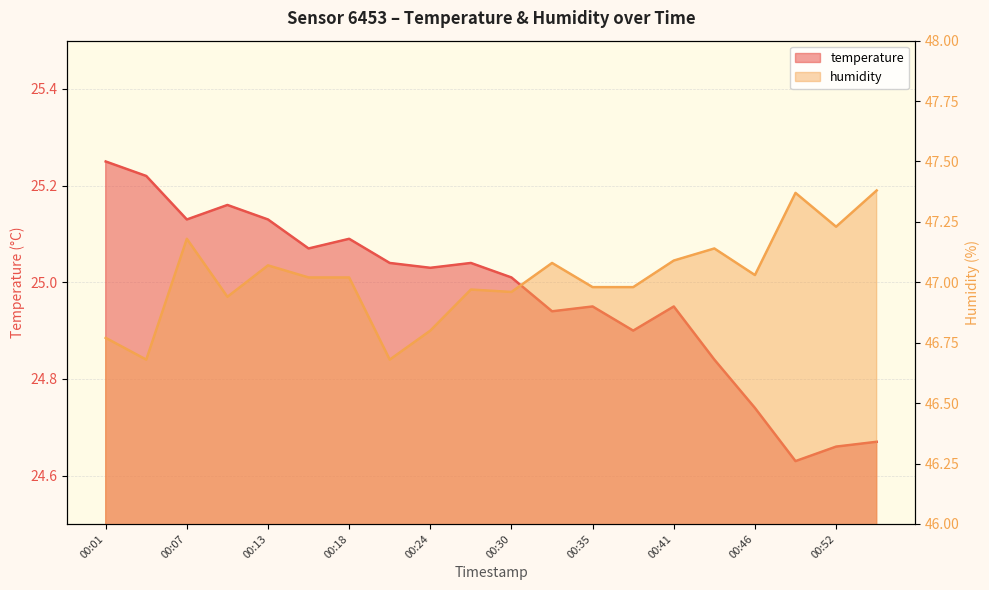

Reading left to right, transcribe all the data shown in this chart.

temperature: 00:01=25.2	00:04=25.2	00:07=25.1	00:10=25.2	00:13=25.1	00:15=25.1	00:18=25.1	00:21=25.0	00:24=25.0	00:27=25.0	00:30=25.0	00:32=24.9	00:35=24.9	00:38=24.9	00:41=24.9	00:44=24.8	00:46=24.7	00:49=24.6	00:52=24.7	00:55=24.7
humidity: 00:01=46.8	00:04=46.7	00:07=47.2	00:10=46.9	00:13=47.1	00:15=47.0	00:18=47.0	00:21=46.7	00:24=46.8	00:27=47.0	00:30=47.0	00:32=47.1	00:35=47.0	00:38=47.0	00:41=47.1	00:44=47.1	00:46=47.0	00:49=47.4	00:52=47.2	00:55=47.4